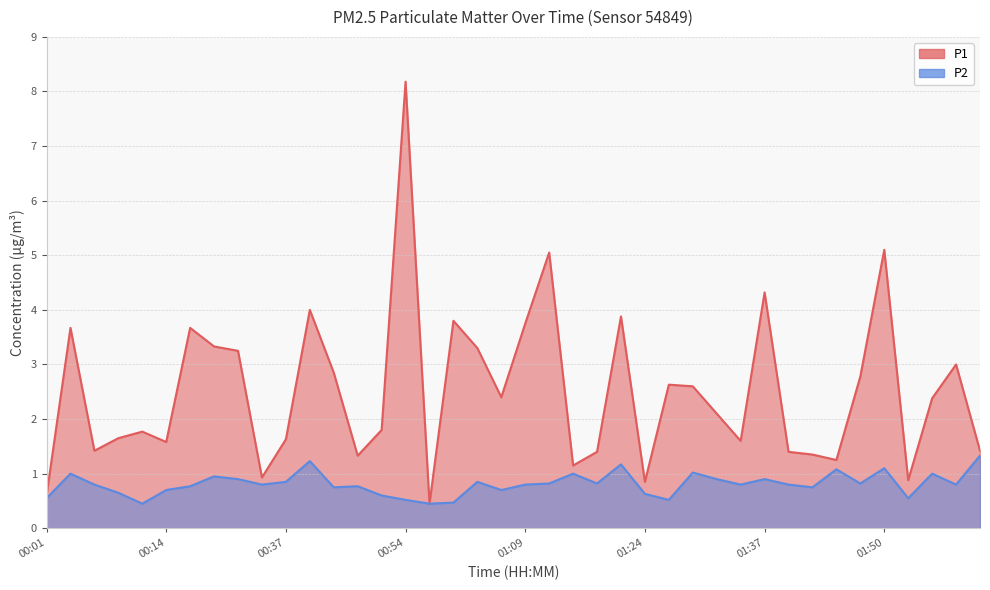

What is the difference between the maximum and second lowest values in the P1 series?

7.6